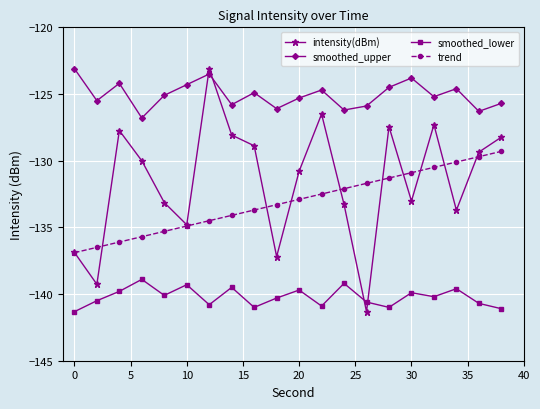

Which series has the largest range (max minus min)?

intensity(dBm)